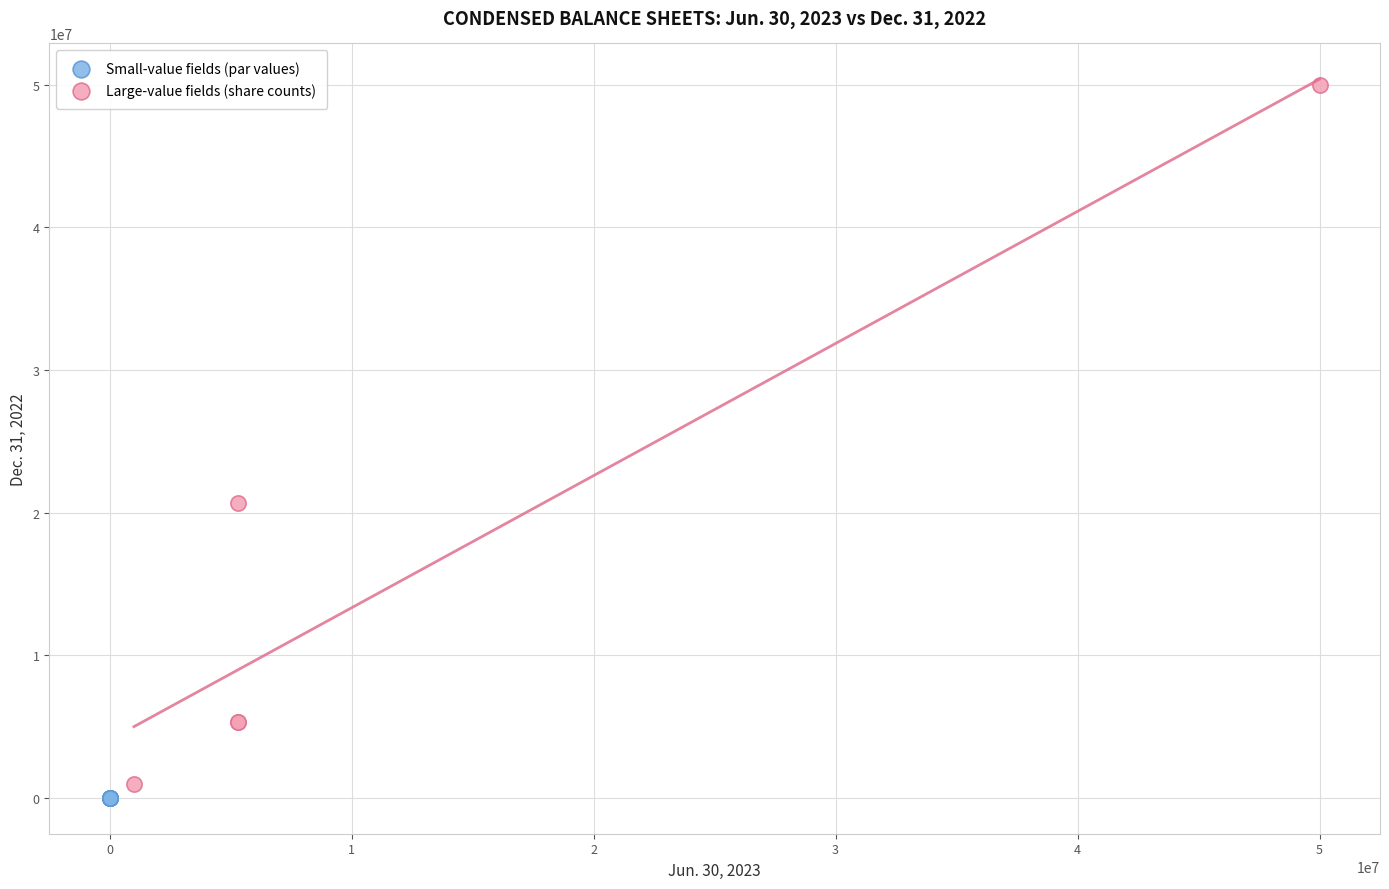

Which series contains the highest Y value?

Large-value fields (share counts)